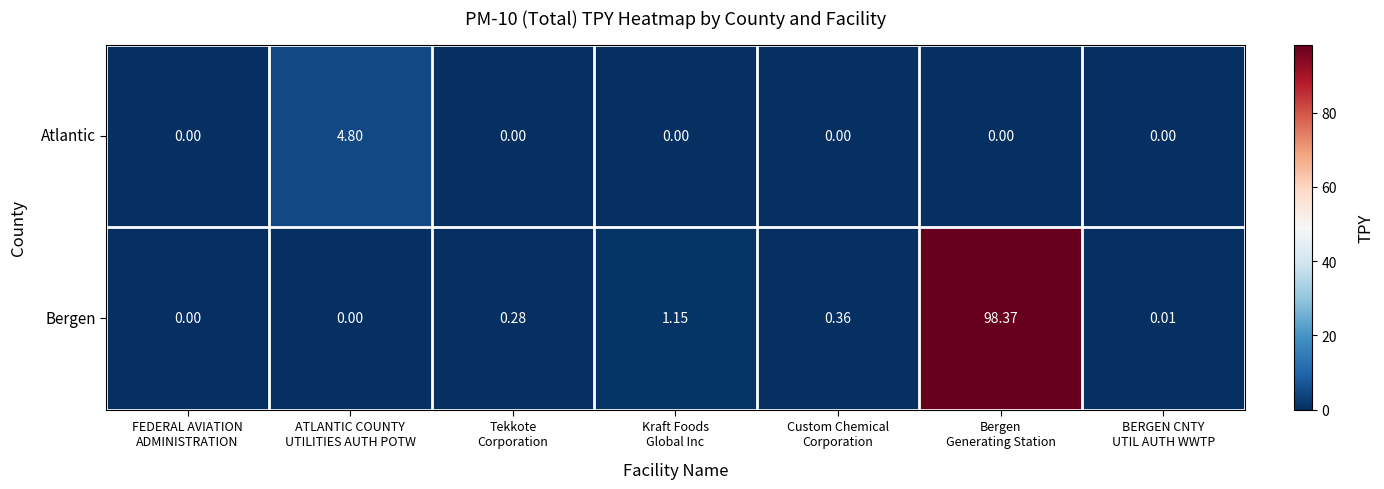

Which series has the largest range (max minus min)?

Bergen